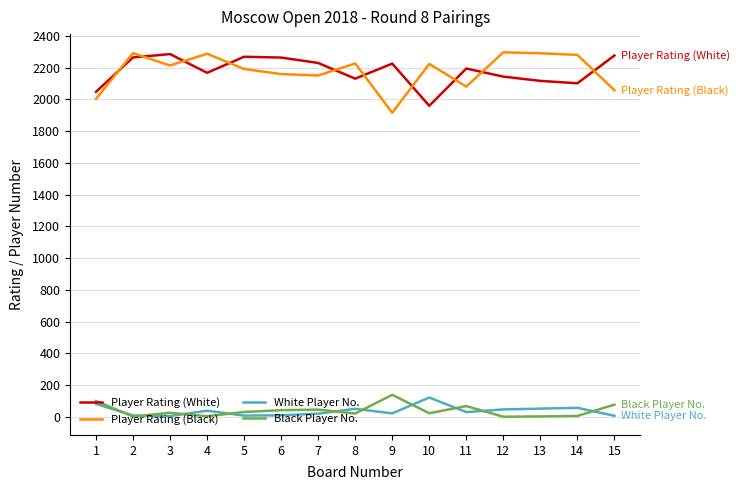

How many distinct data groups are displayed?

4